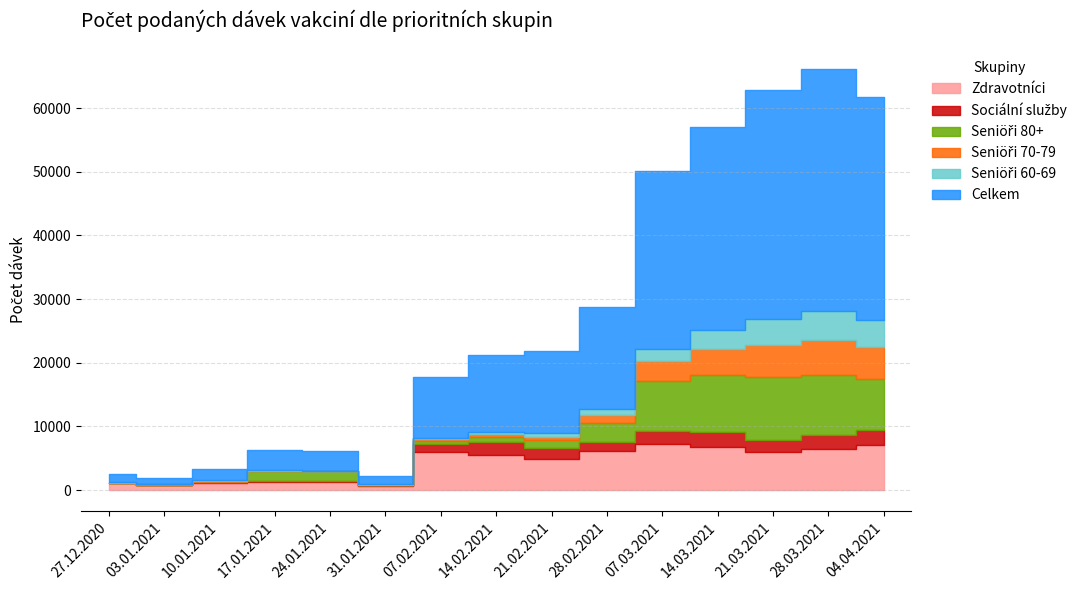

What is the label of the 2nd point from the right?

28.03.2021